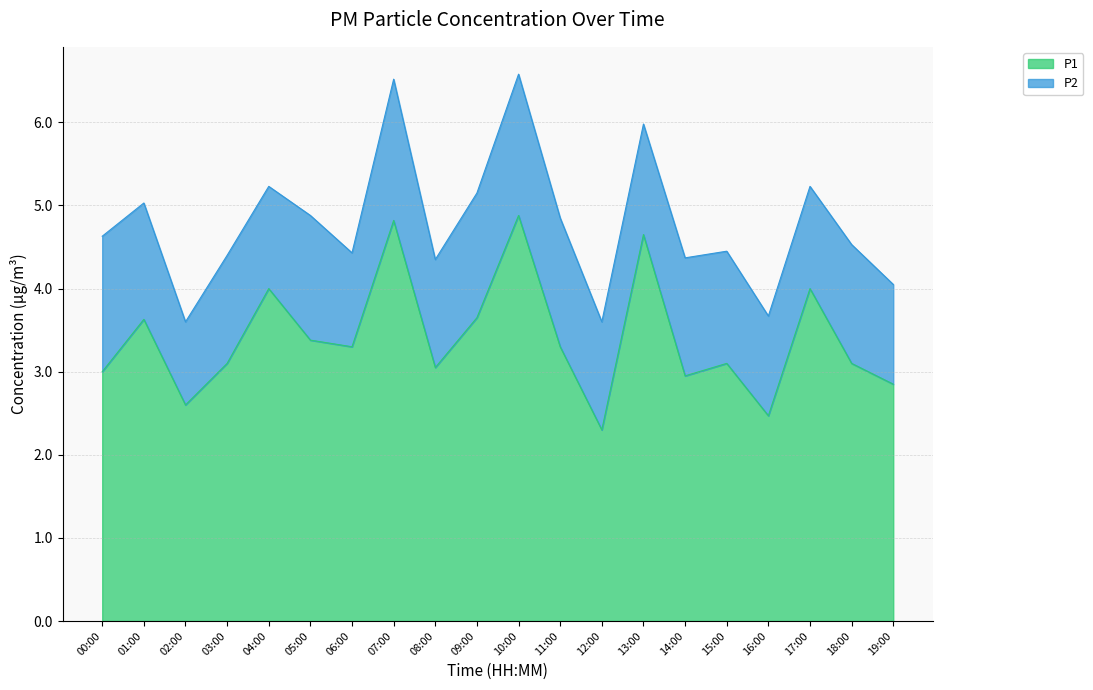

Where is the first local maximum?

01:00